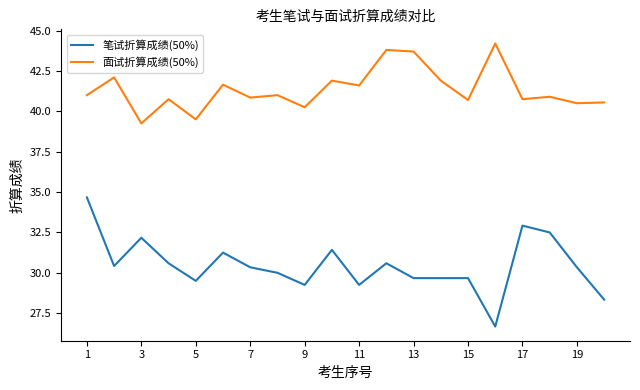

True or false: 笔试折算成绩(50%) and 面试折算成绩(50%) intersect in this chart.

False